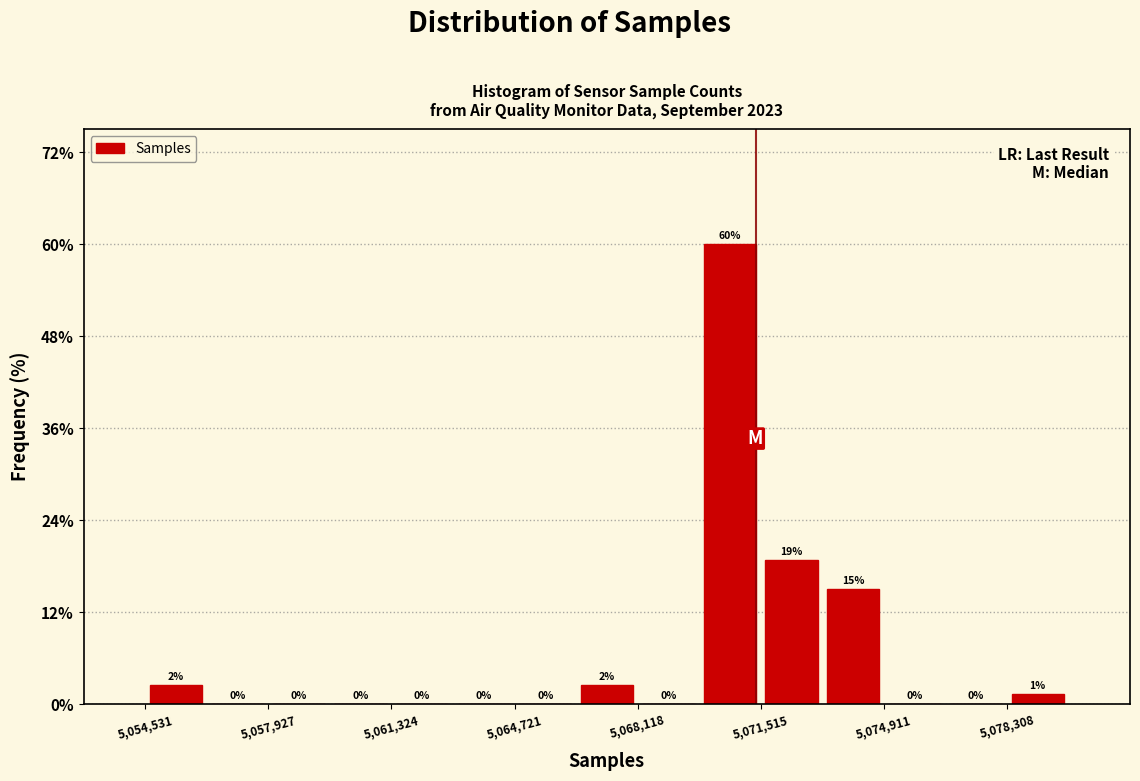

Around what value on the x-axis is the tallest bar? Give the approximate position of its centre, as read against the axis.

5070500